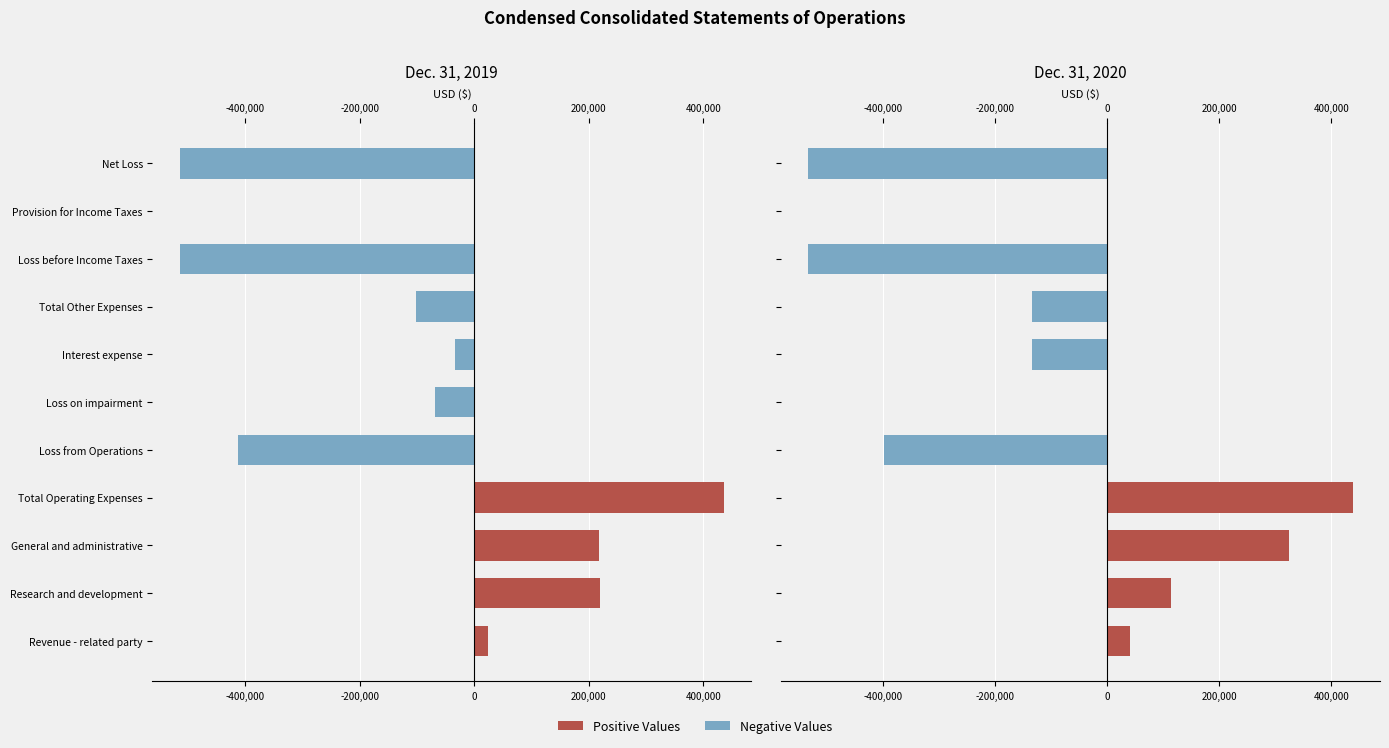

How many series are shown in this chart?

2